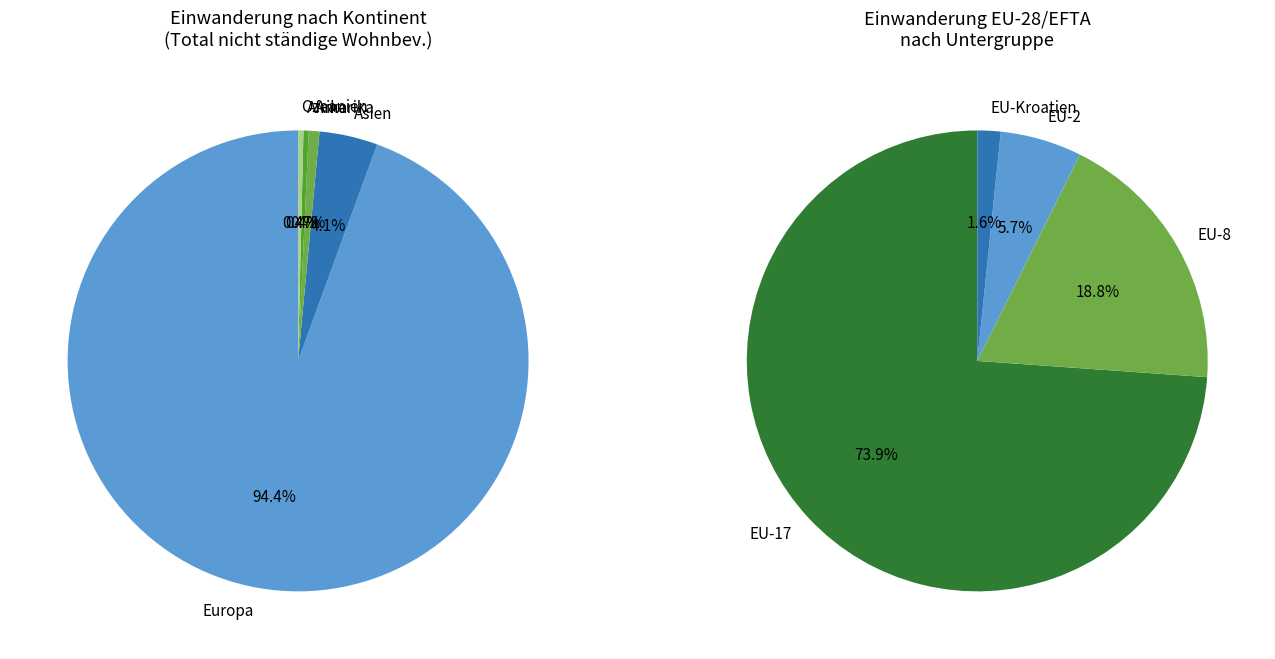

What portion of the pie excludes Afrika?

99.6%